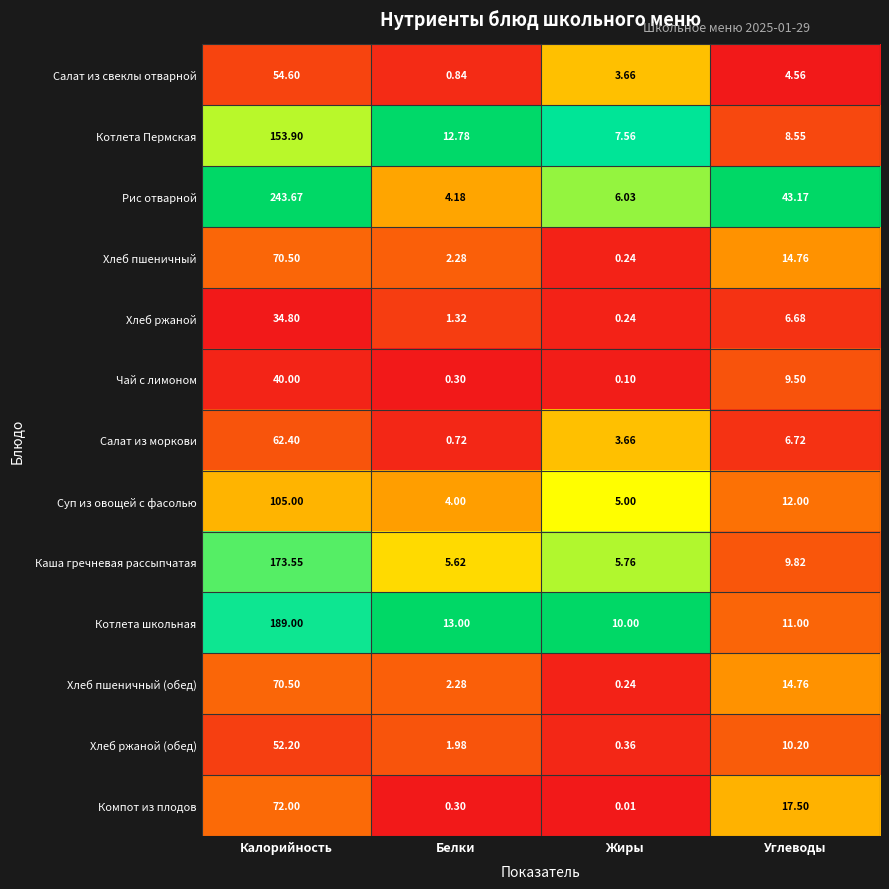

At how many categories does at least one series exceed 0?

4